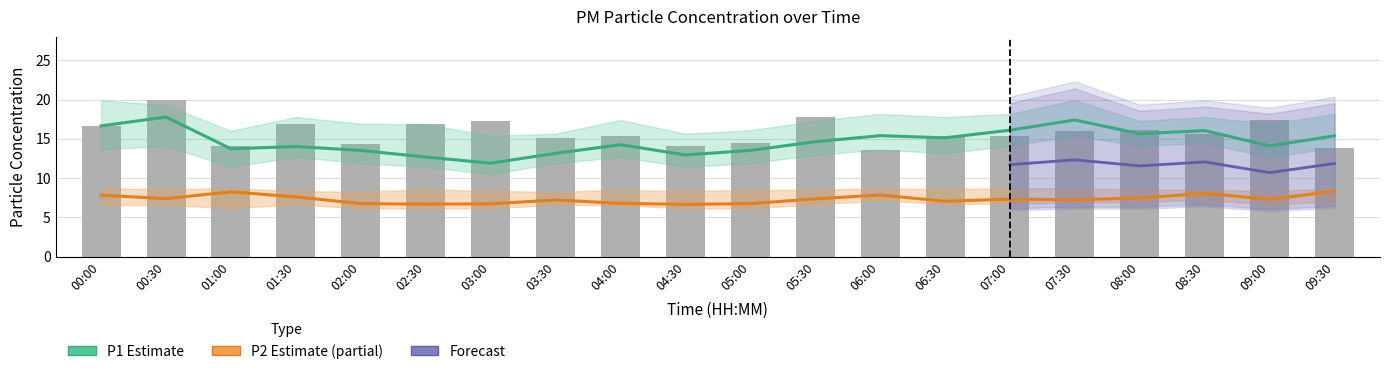

What is the label of the 4th bar from the left?

01:30